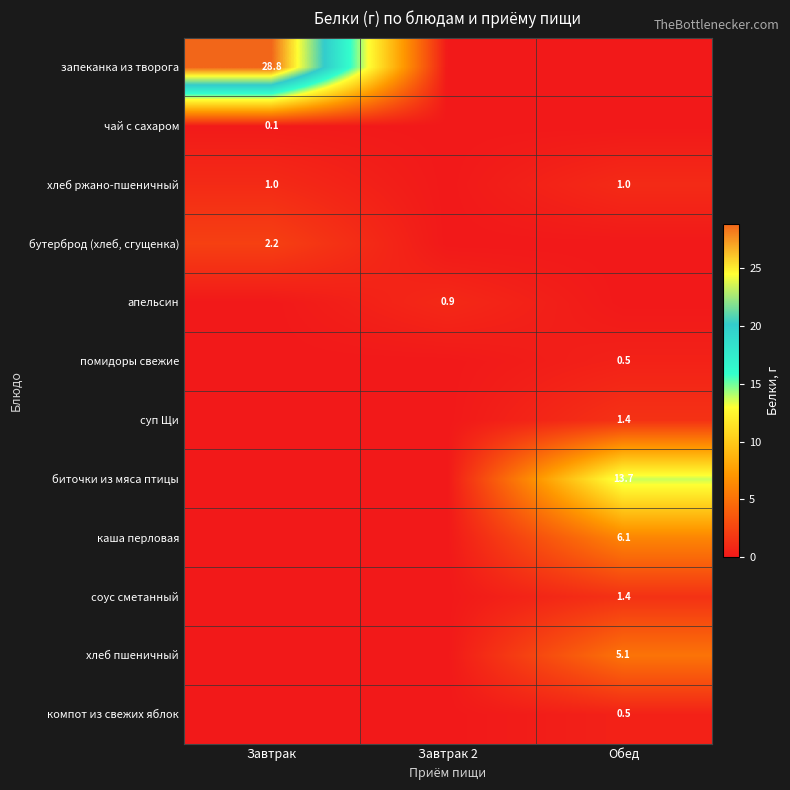

At how many categories does at least one series exceed 14?

1